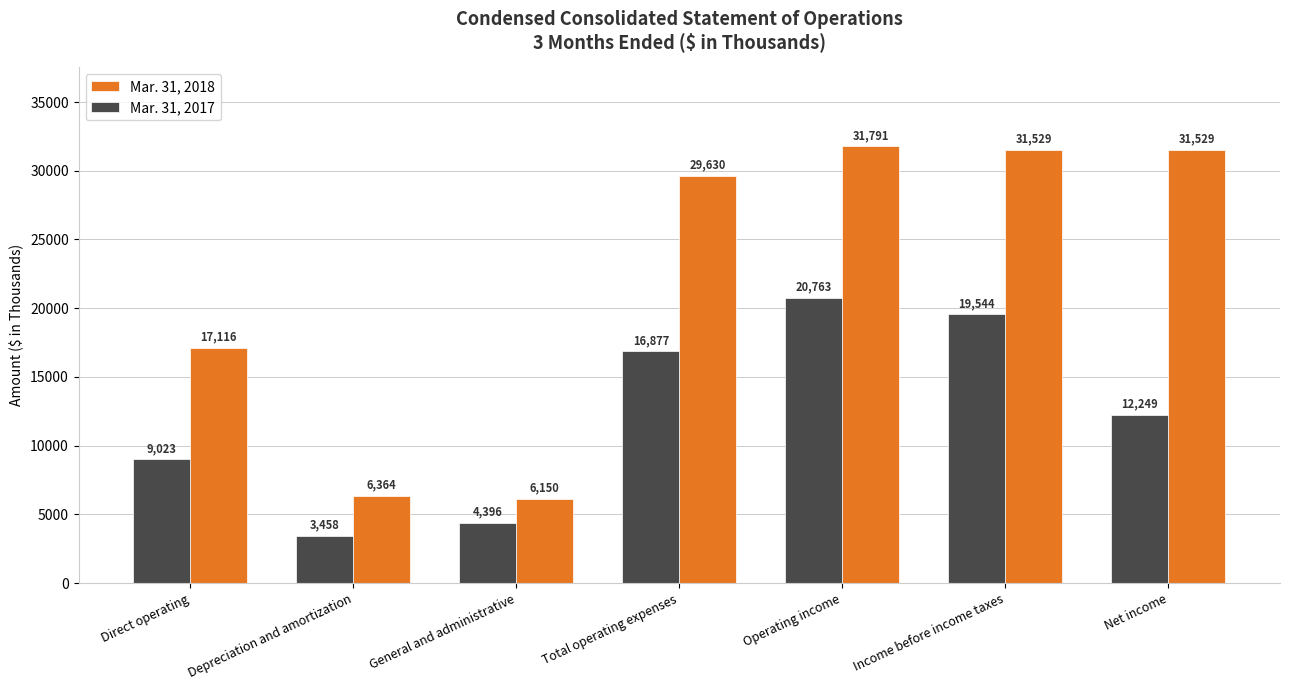

How many groups of bars are there?

7